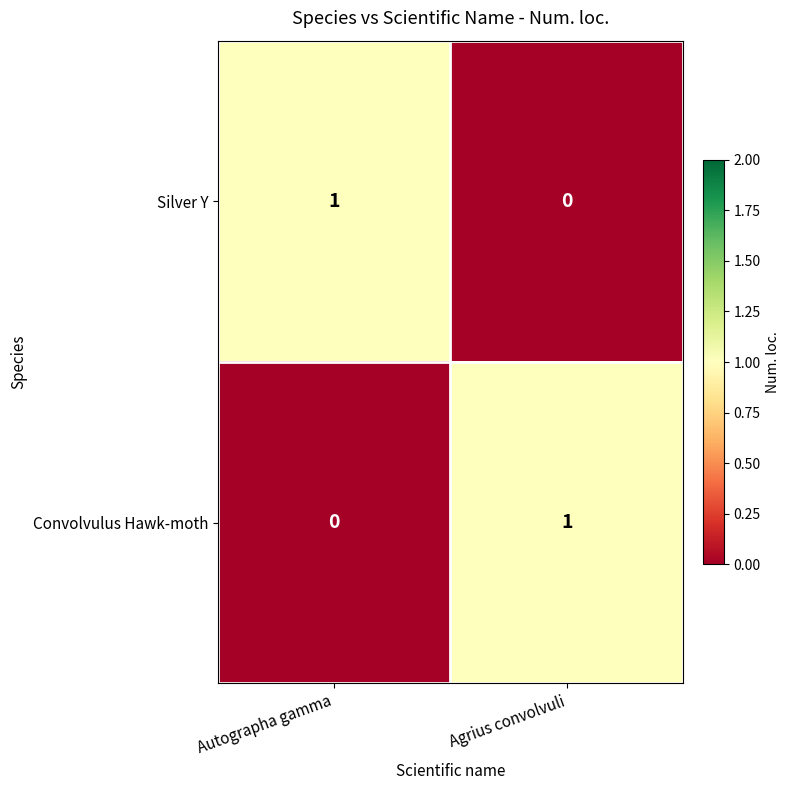

Is it true that Silver Y equals 1 at Agrius convolvuli?

False